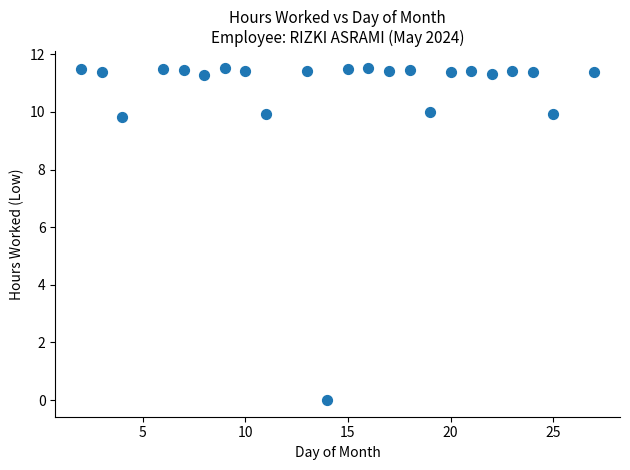

What is the range of Y values (max minus min)?

11.5